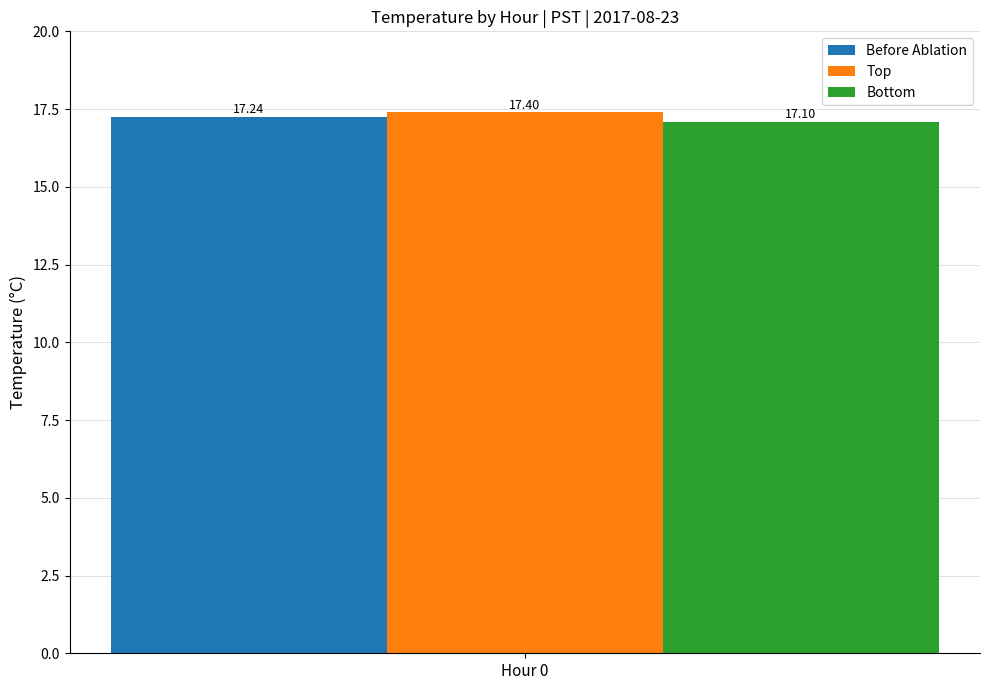

What is the difference between the highest and lowest values at Hour 0?

0.3